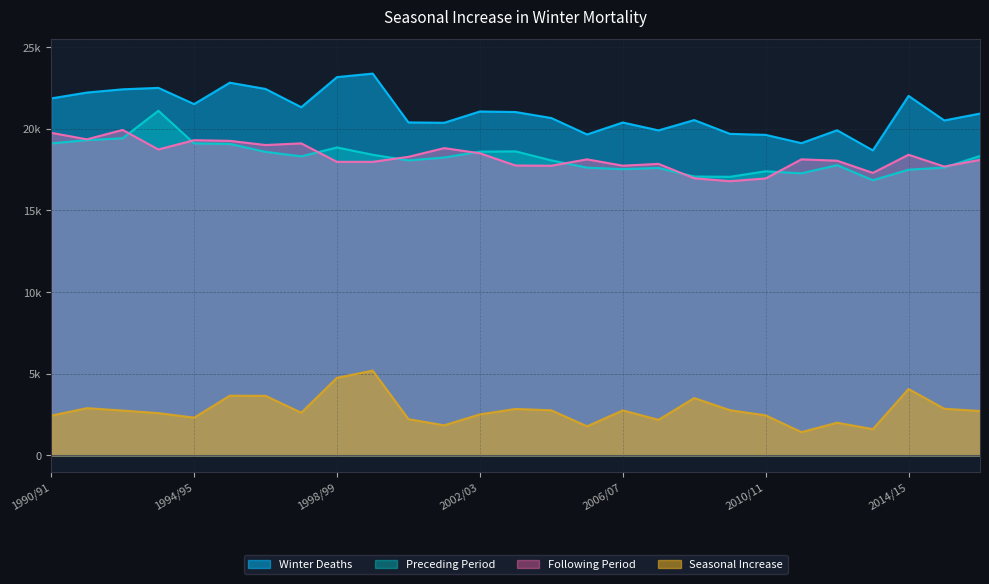

Rank the categories by Preceding Period value from highest to lowest.

1993/94, 1992/93, 1991/92, 1990/91, 1994/95, 1995/96, 1998/99, 2003/04, 2002/03, 1996/97, 1999/2000, 2016/17, 1997/98, 2001/02, 2004/05, 2000/01, 2012/13, 2015/16, 2005/06, 2007/08, 2006/07, 2014/15, 2010/11, 2011/12, 2008/09, 2009/10, 2013/14